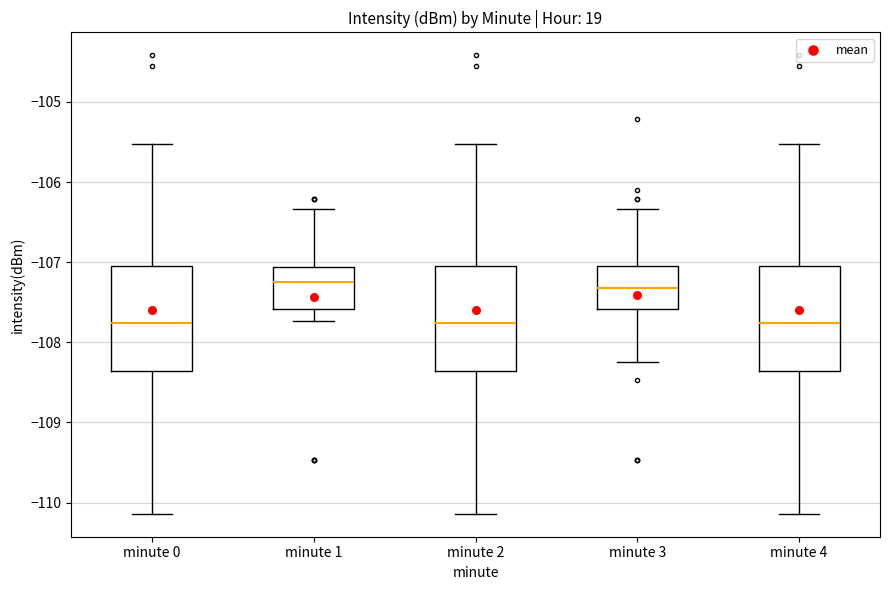

Where is the lower edge of the box for minute 2 on the y-axis? The values are not printed on the chart, so give them approximately, as read against the axis.

-108.4